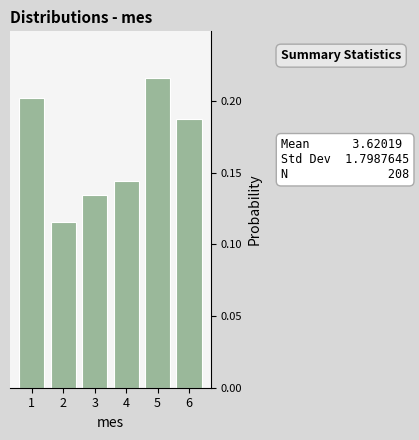

Which range on the x-axis has the tallest bar?

4.5 to 5.5